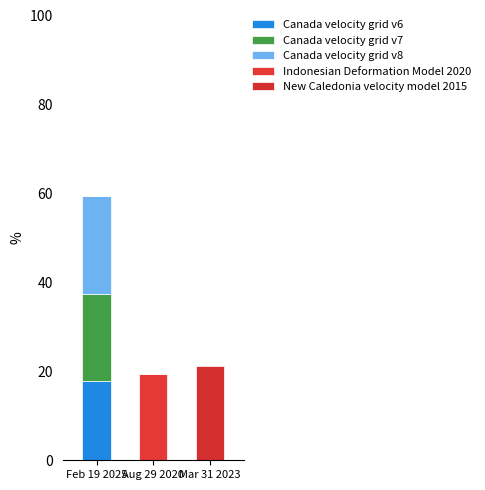

Are the bars grouped side by side (vs. stacked)?

No